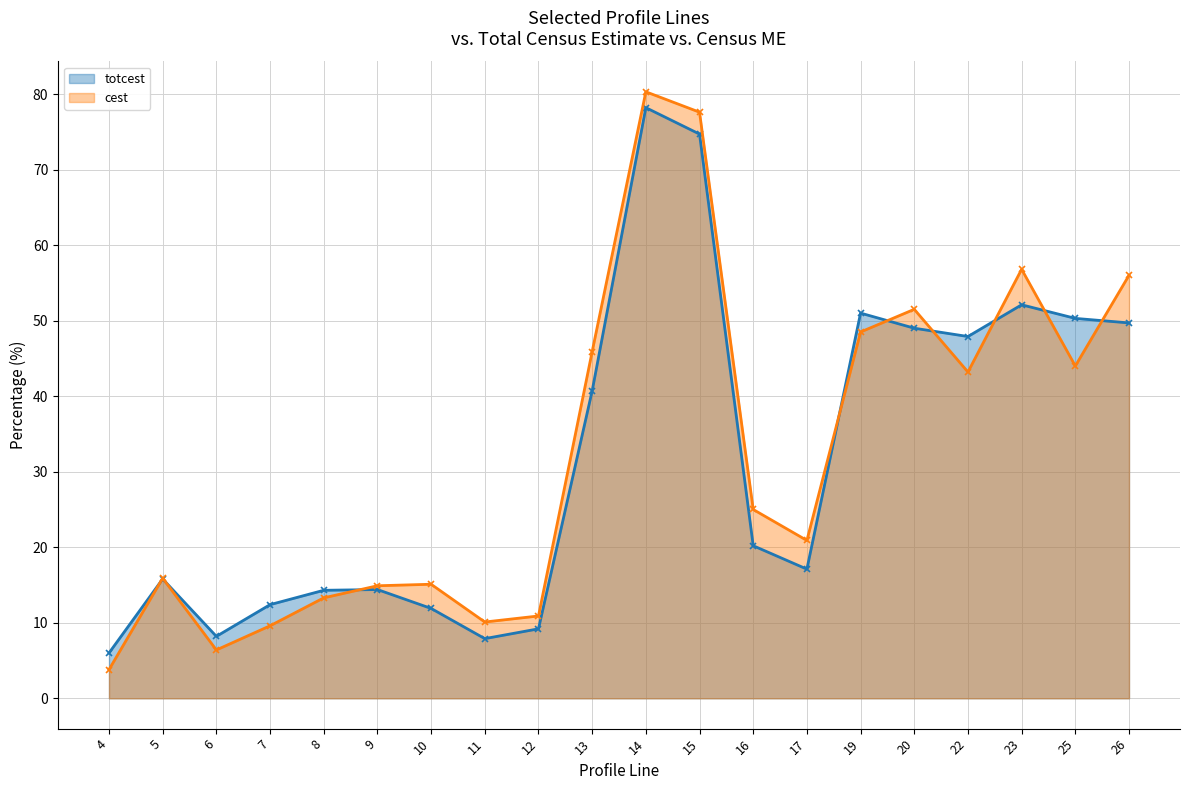

How many values in the cest series are below 25?

10